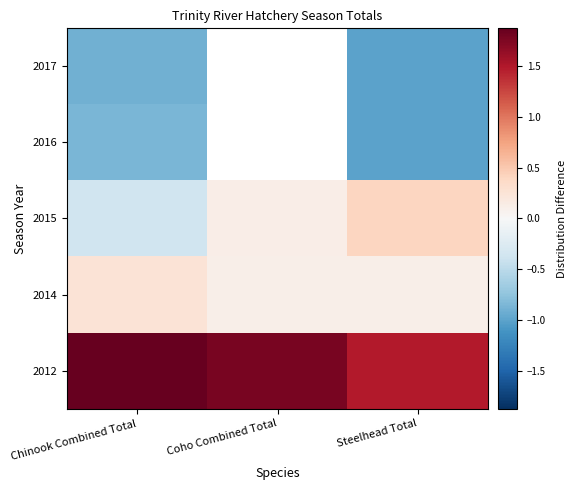

What is the lowest value of the 2012 series?

1.5